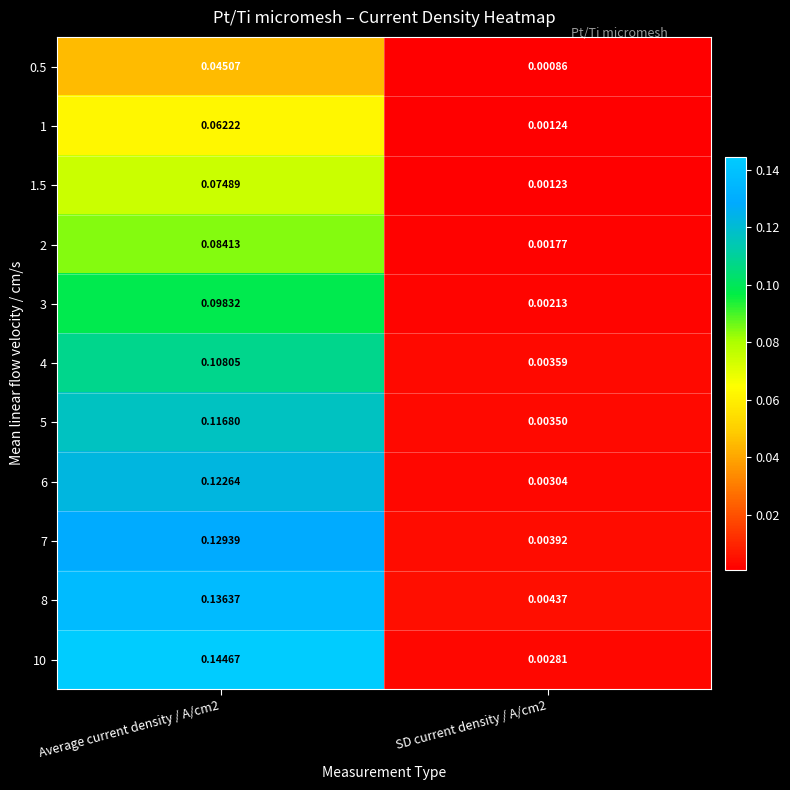

Is the value of 5 at Average current density / A/cm2 greater than the value of 7 at Average current density / A/cm2?

No